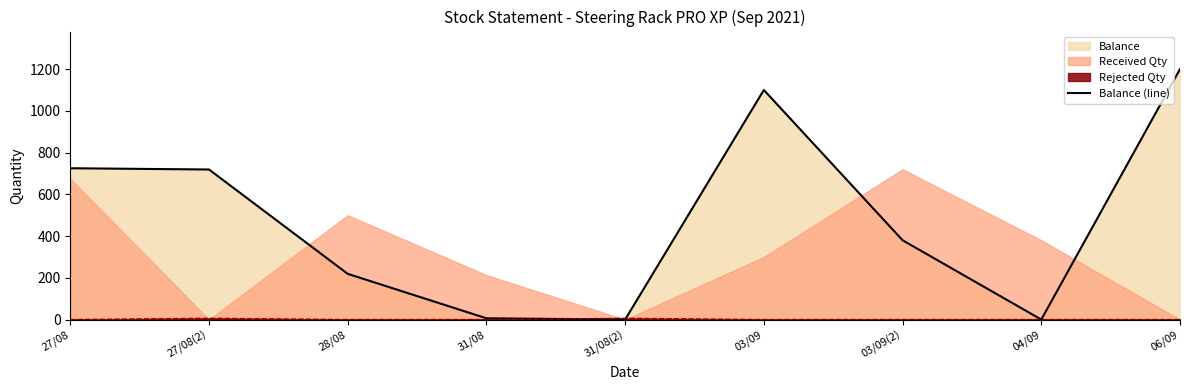

Is it true that the value at 27/08(2) is 1188?

False